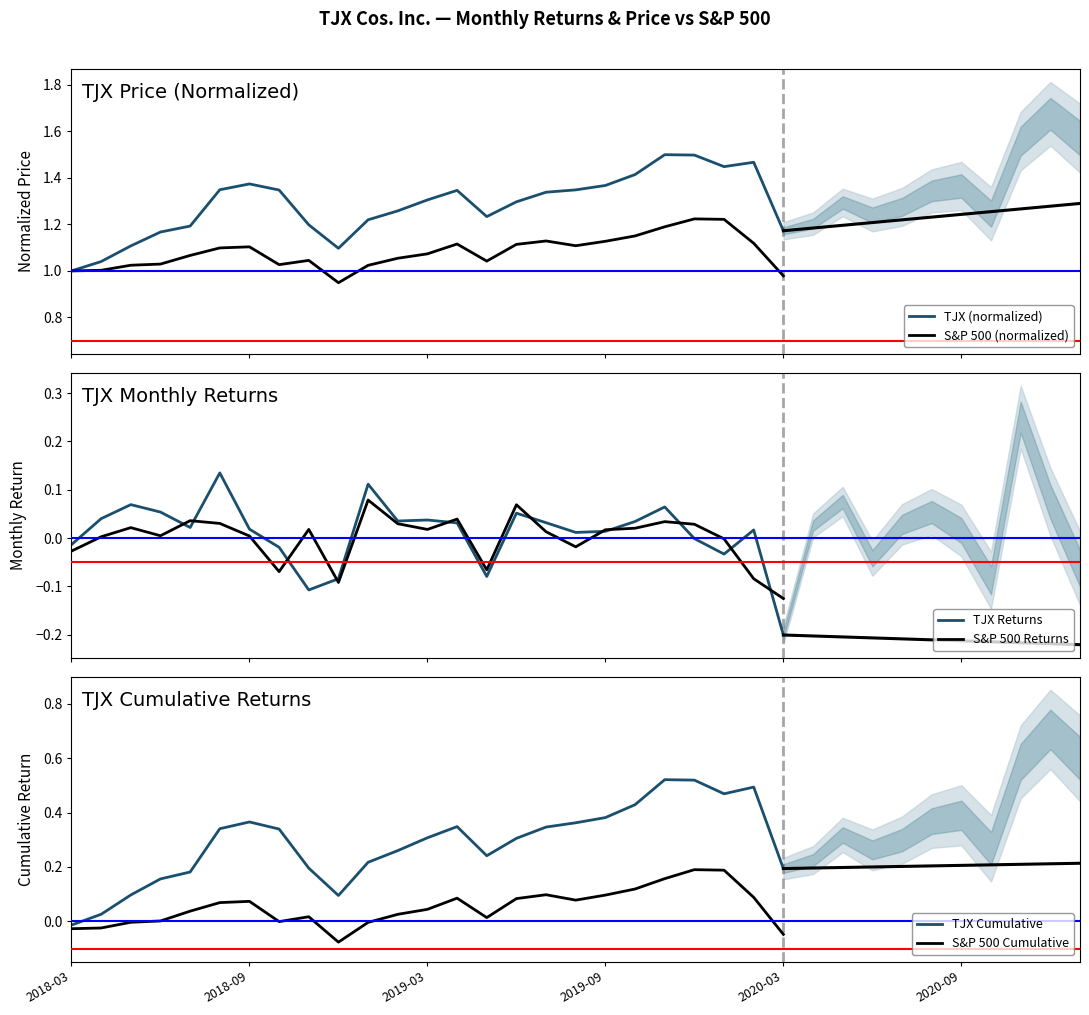

How many times do S&P 500 Returns and S&P 500 Cumulative cross each other?

5